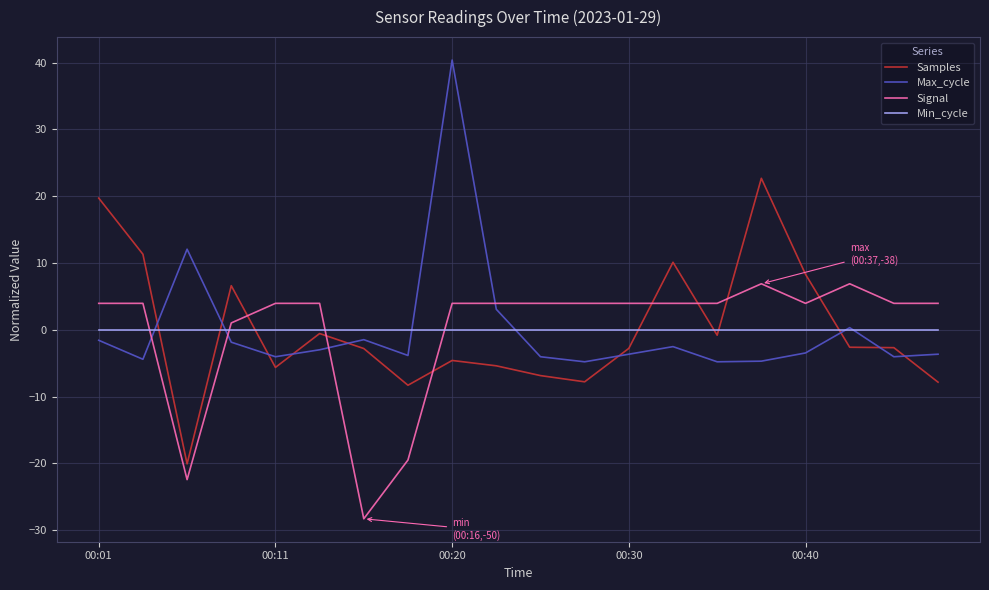

List the series in order of their peak value, highest first.

Max_cycle, Samples, Signal, Min_cycle